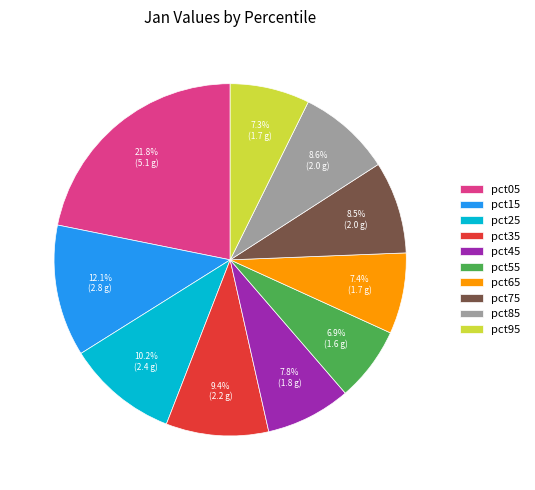

How many segments does this pie chart have?

10